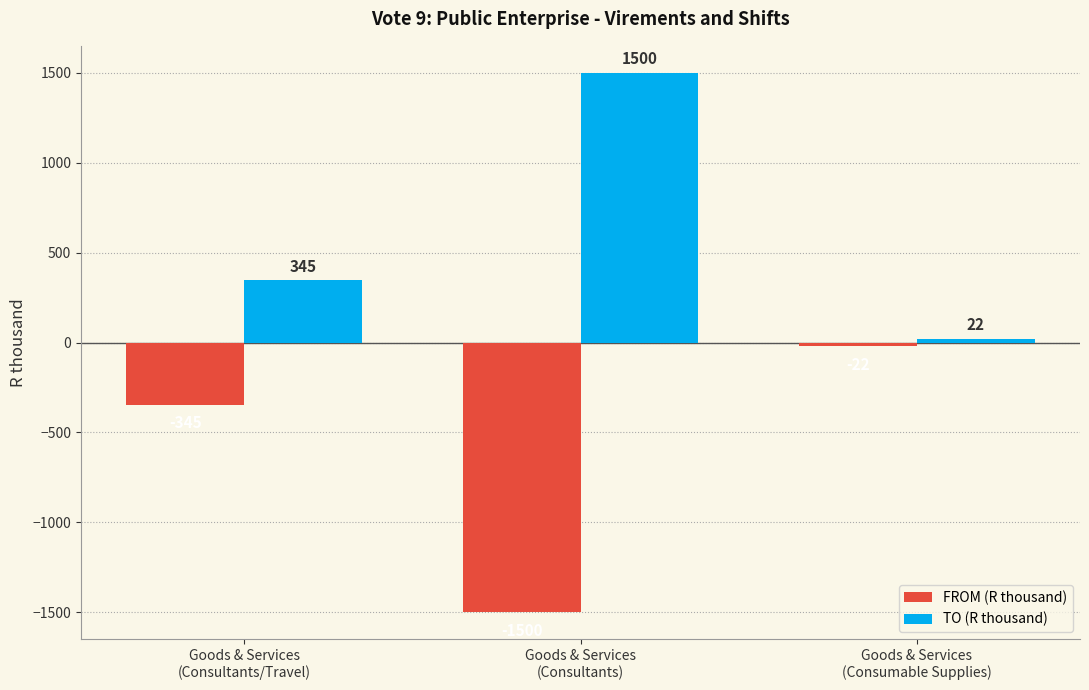

What is the sum of the TO (R thousand) values at Goods & Services
(Consumable Supplies) and Goods & Services
(Consultants)?

1522